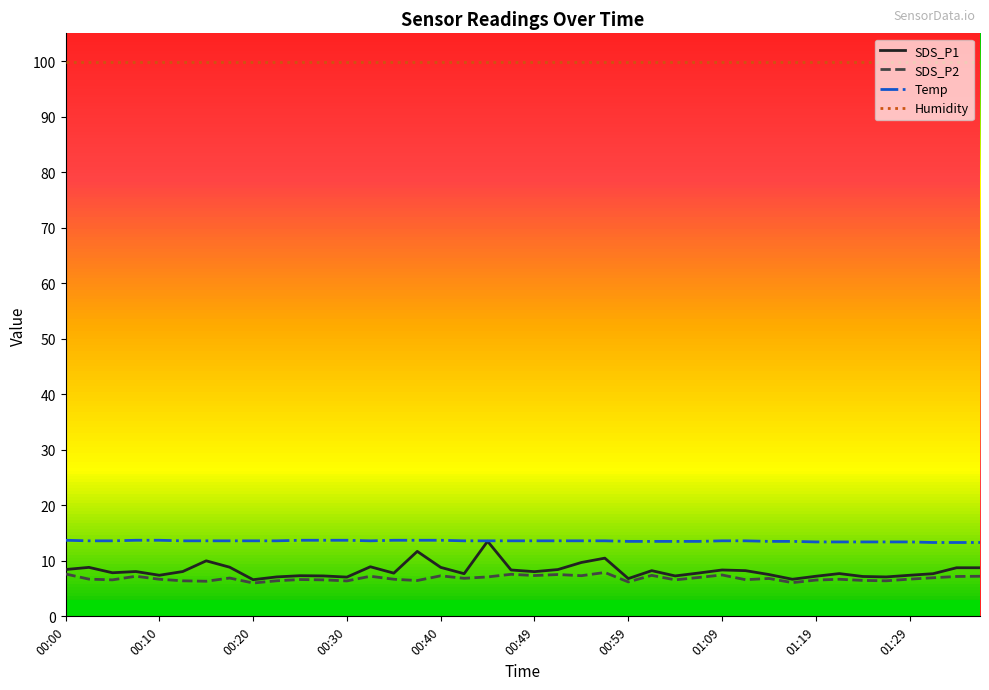

Does the chart display data point markers on the line(s)?

No